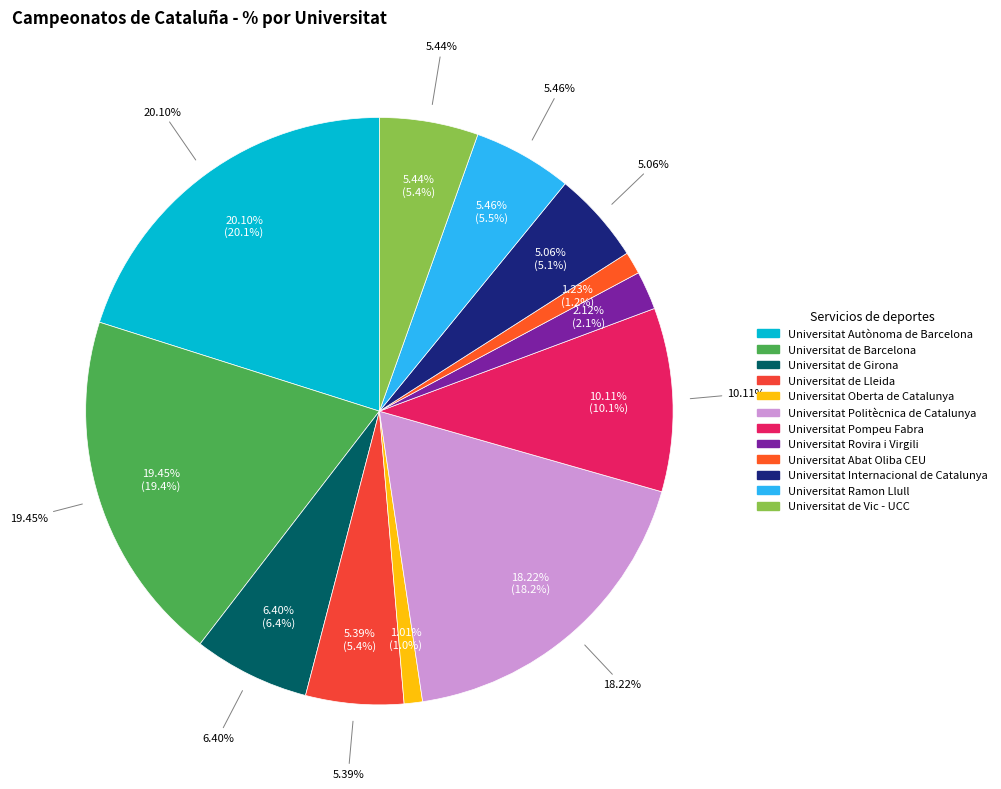

What is the smallest slice in the pie chart?

Universitat Oberta de Catalunya